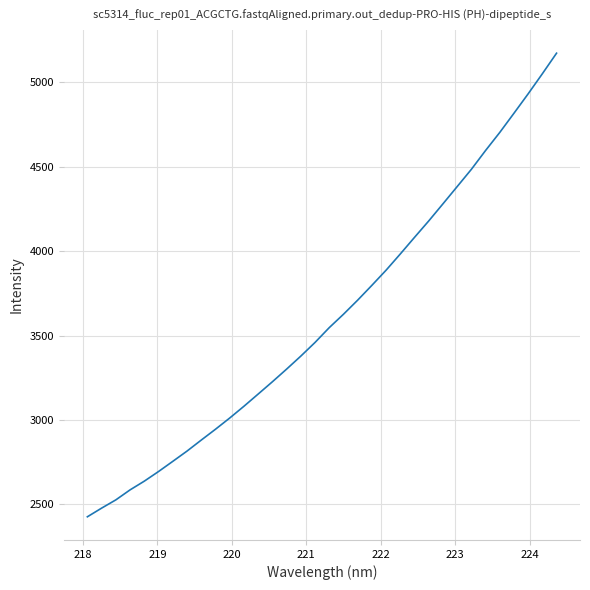

What is the difference between the maximum and minimum values?

2746.4